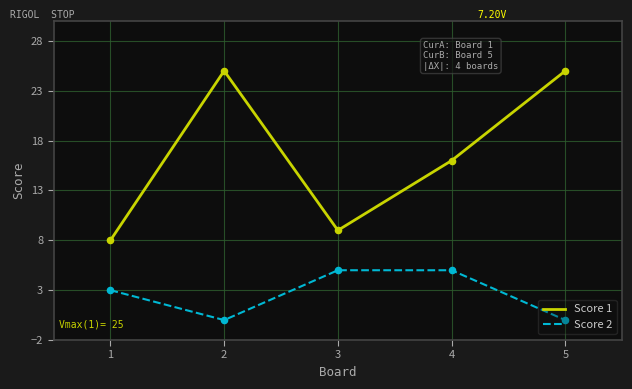

Is the value of Score 2 at 4 greater than the value of Score 1 at 2?

No